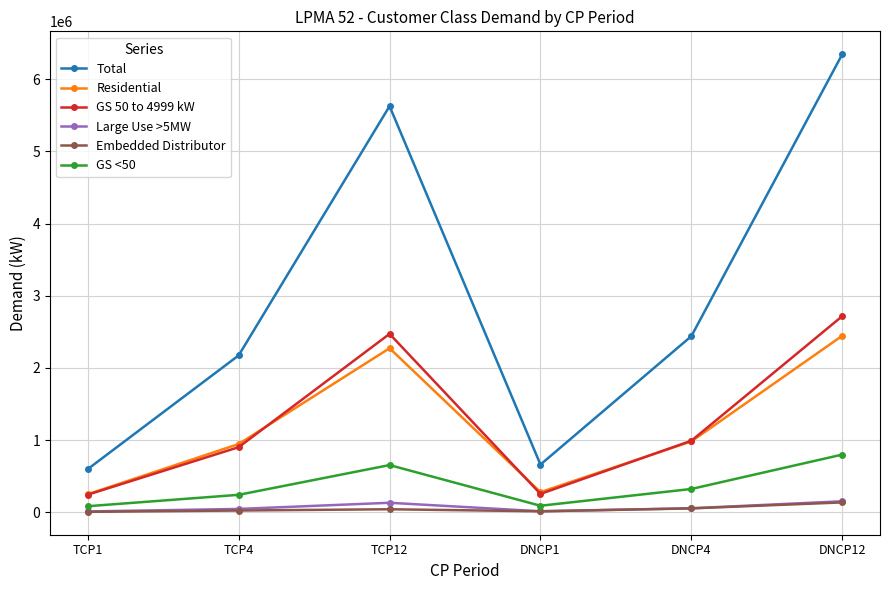

Where does the Residential series first go above 982313?

TCP12